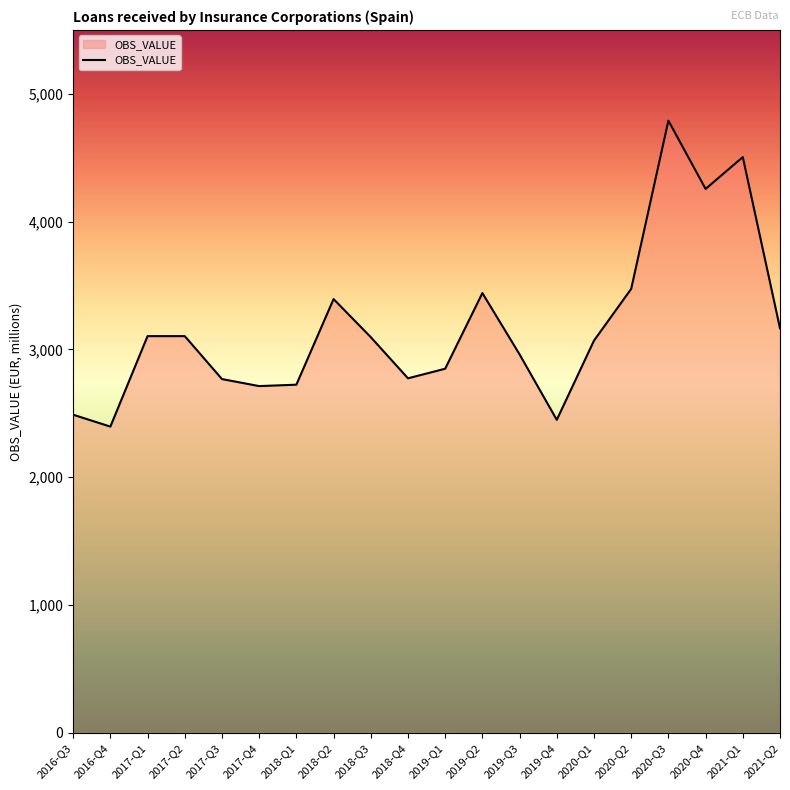

At which label does the data first exceed 3096?

2017-Q1